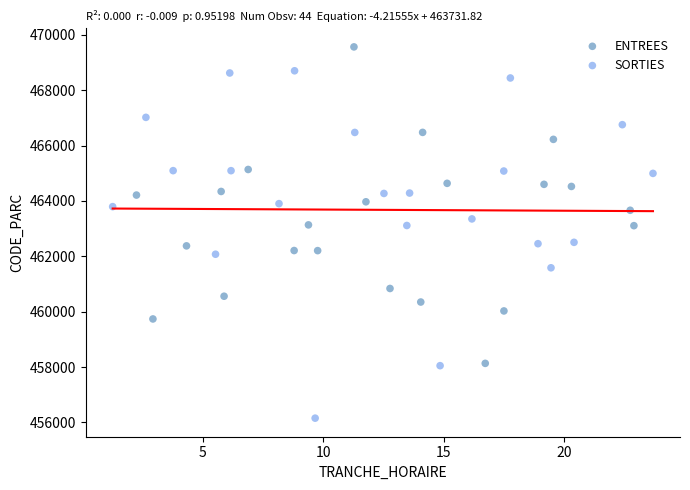

Which series has the largest Y range (max minus min)?

SORTIES